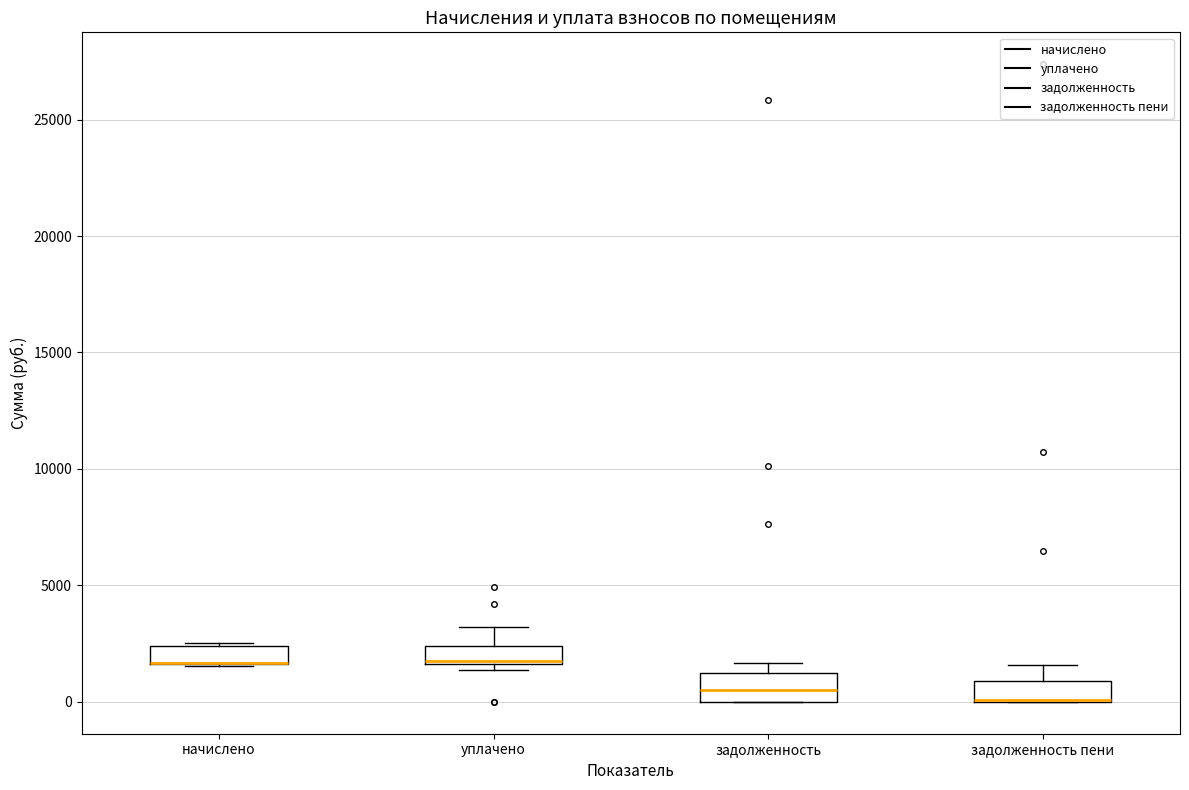

Where does the median line of the box for задолженность sit on the y-axis? The values are not printed on the chart, so give them approximately, as read against the axis.

500